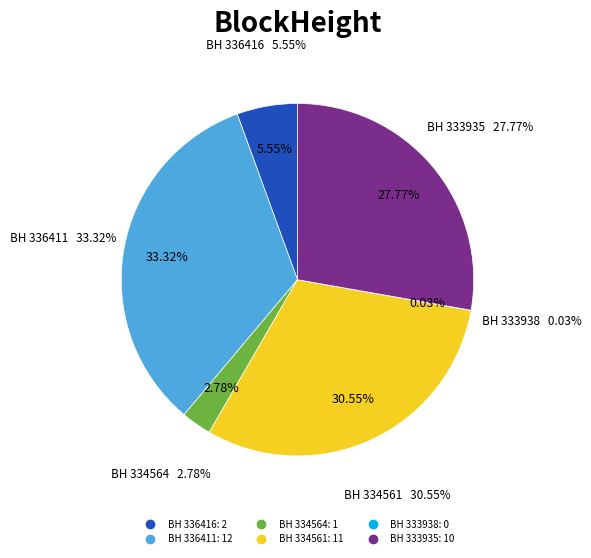

What is the largest slice in the pie chart?

336411